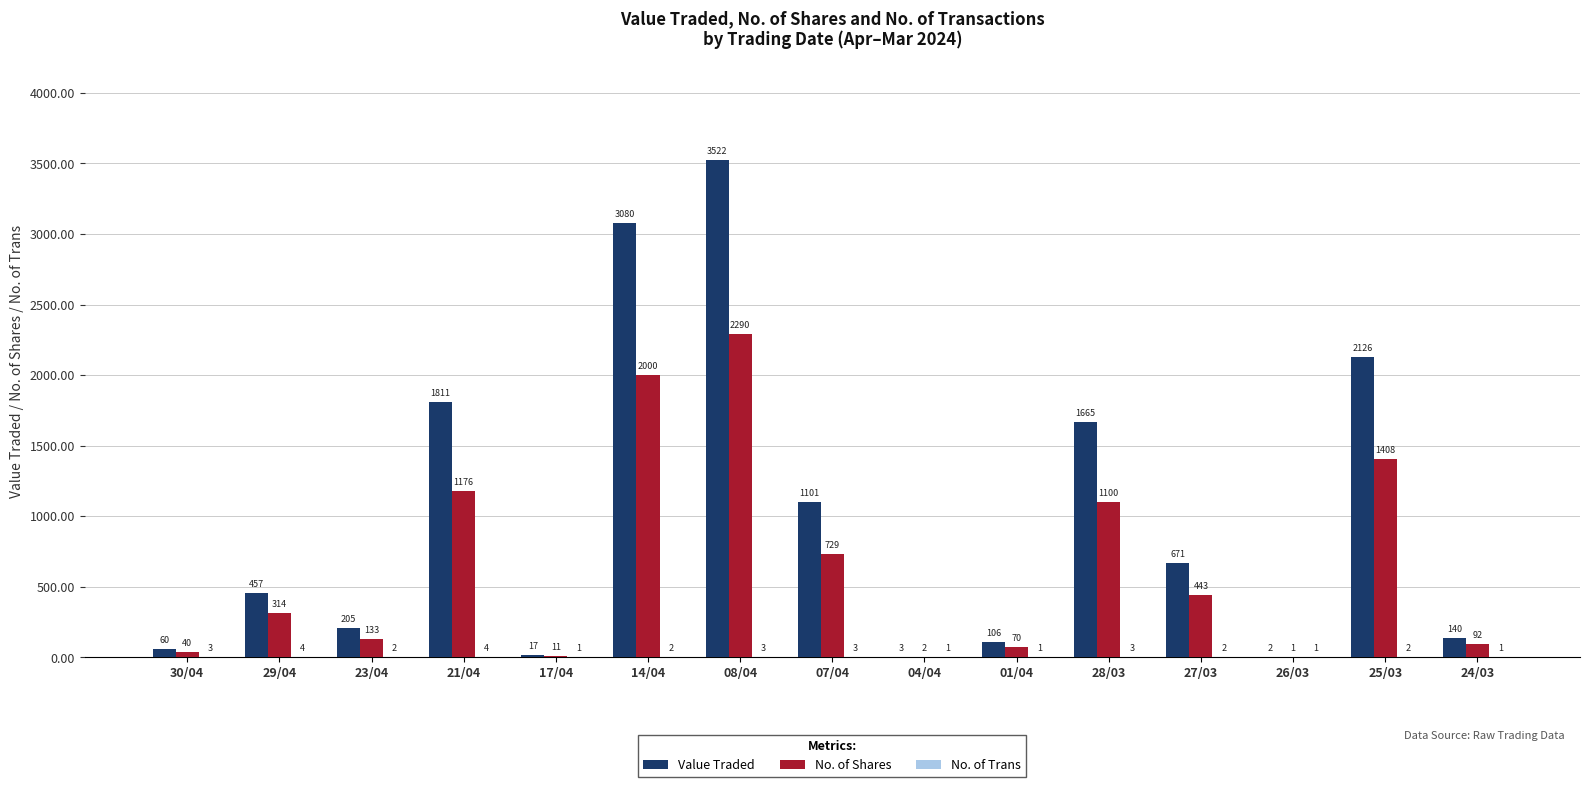

What is the maximum value shown in the chart?

3522